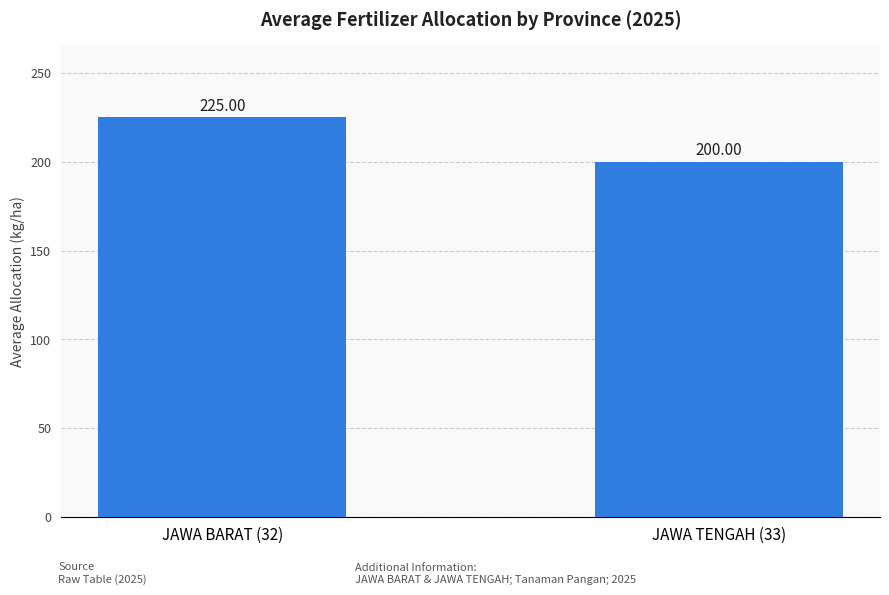

What is the approximate value at JAWA TENGAH (33), to the nearest 10?

200